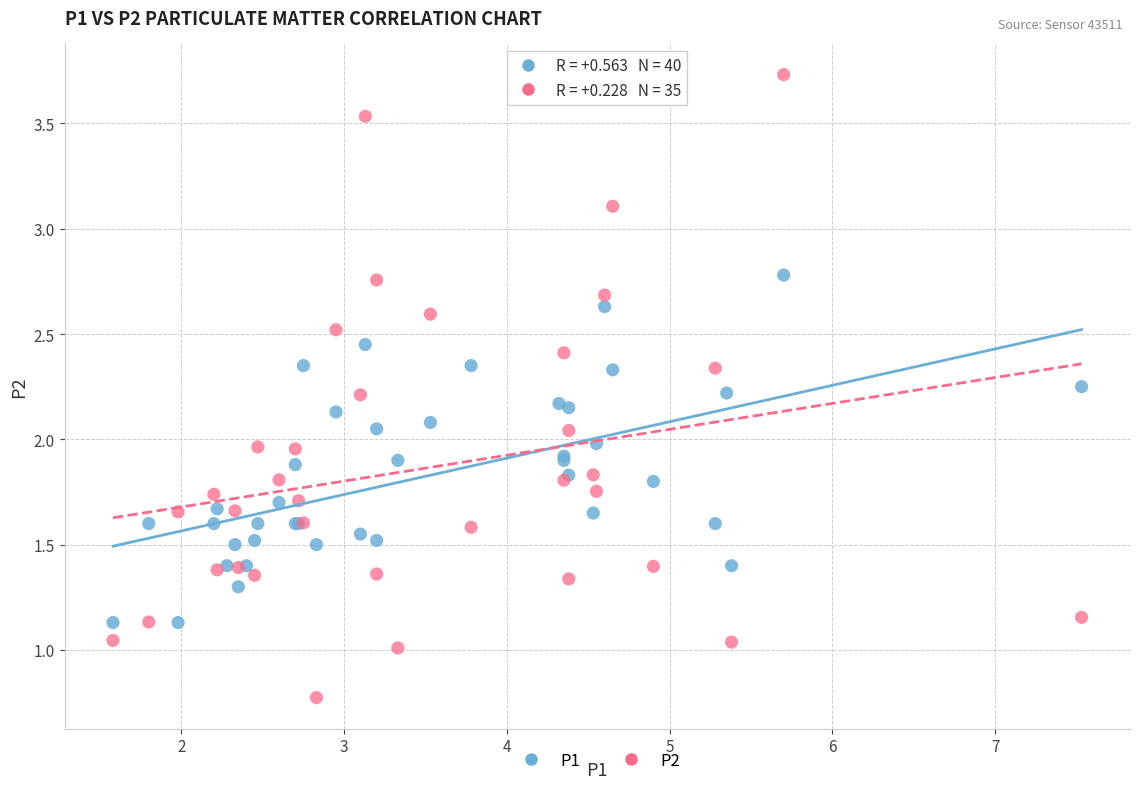

Which series contains the lowest Y value?

P2